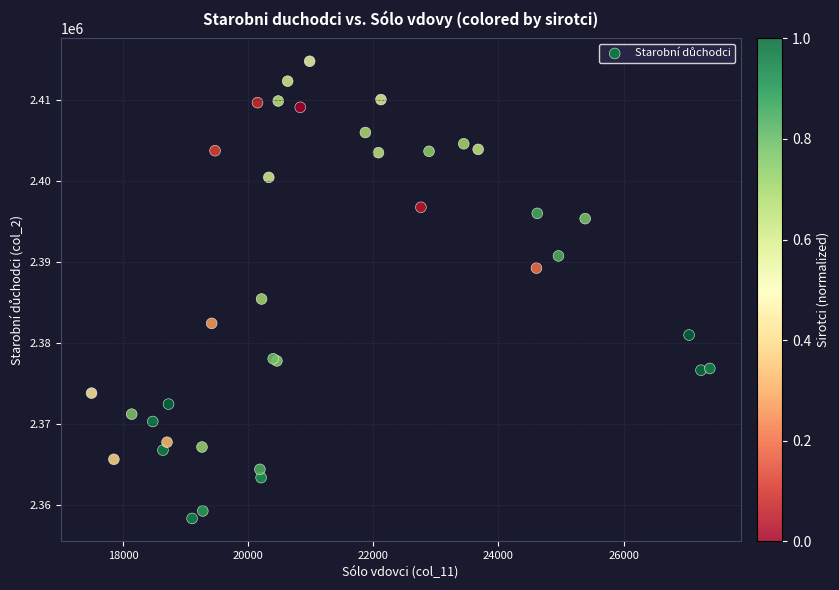

What Y value in the scatter plot is closest to 2386590?

2385460